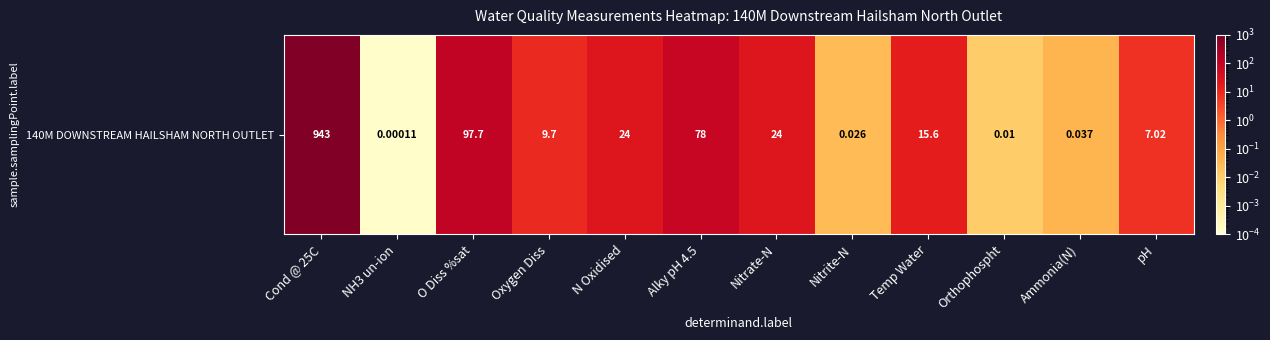

Is it true that the value at Nitrate-N is 15.7?

False